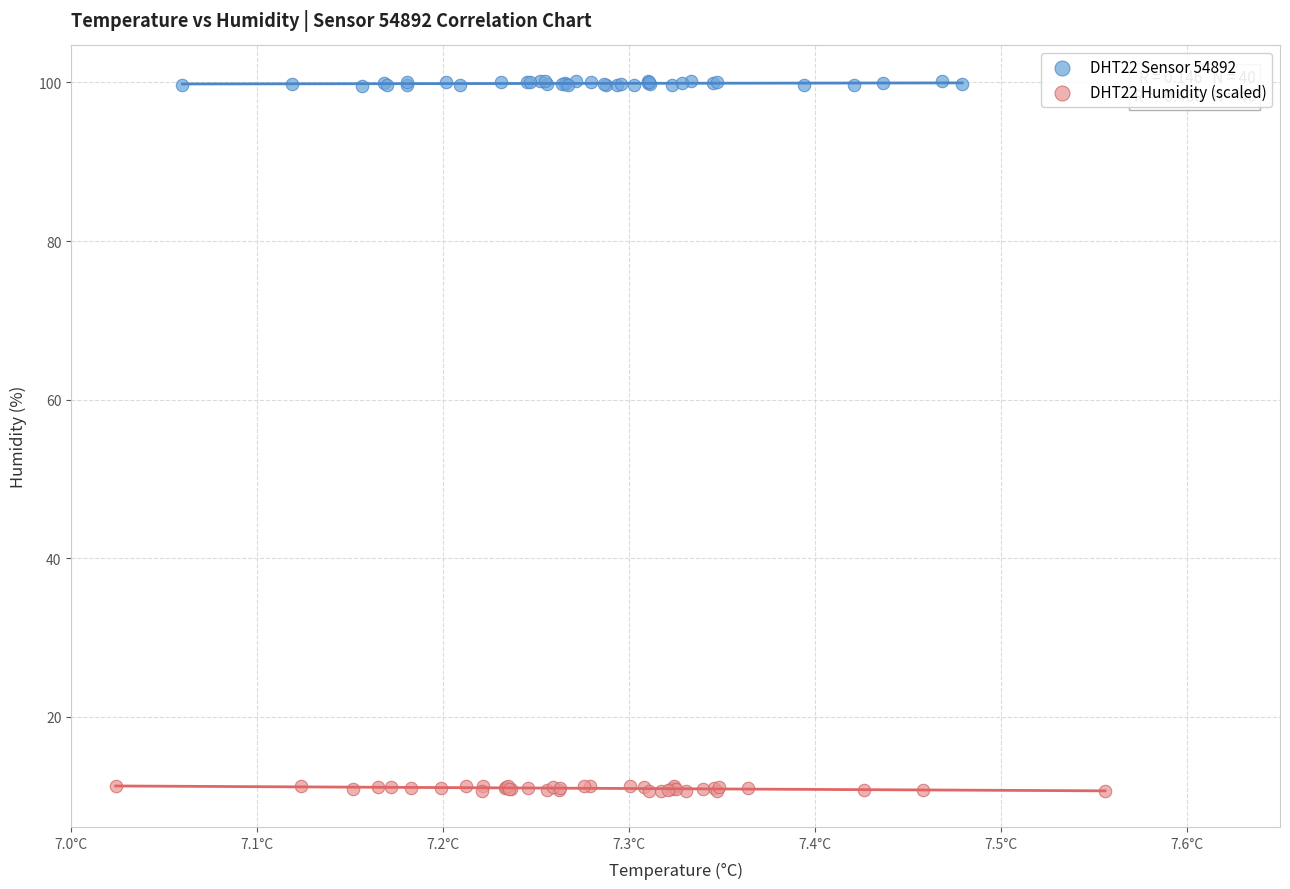

Which series contains the lowest Y value?

DHT22 Humidity (scaled)